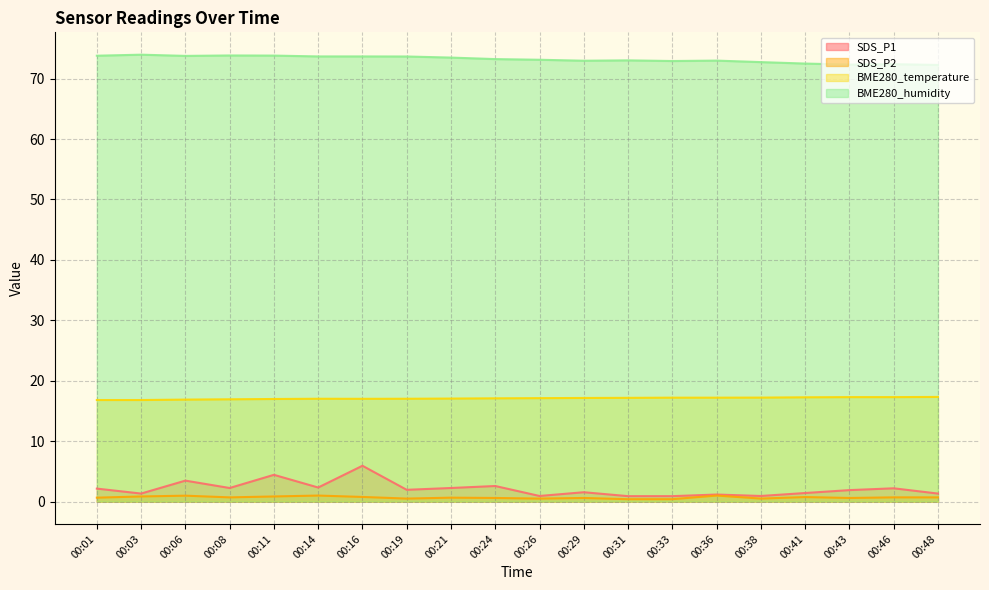

How many lines are shown in the chart?

4